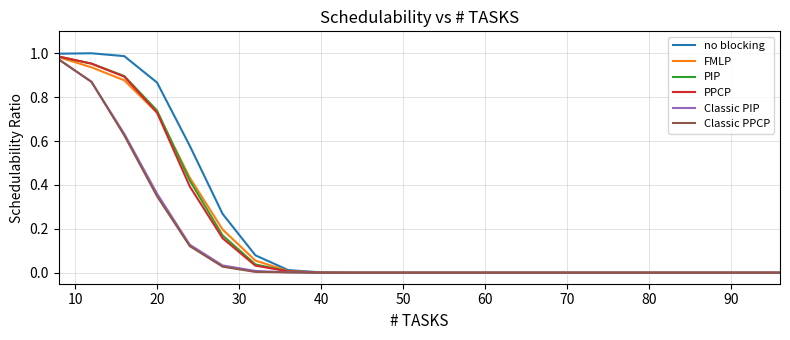

What are all the series names shown in the legend?

no blocking, FMLP, PIP, PPCP, Classic PIP, Classic PPCP